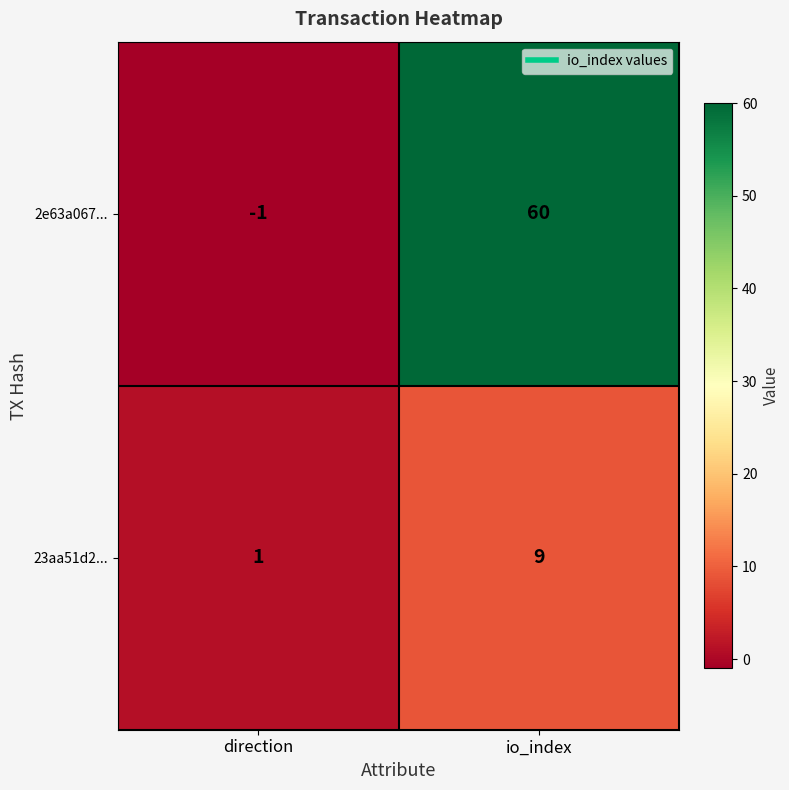

At which category is the sum across all series the highest?

io_index